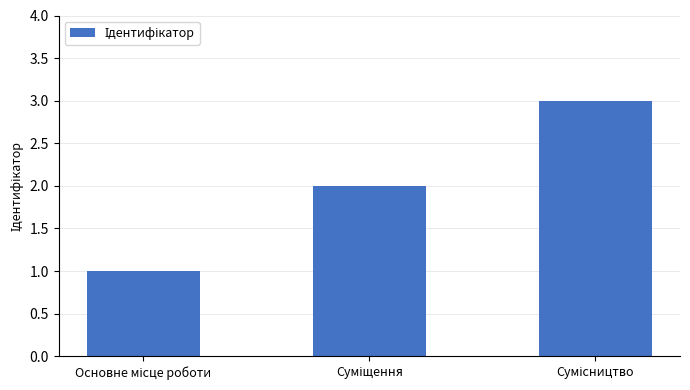

Reading left to right, transcribe all the data shown in this chart.

1	2	3